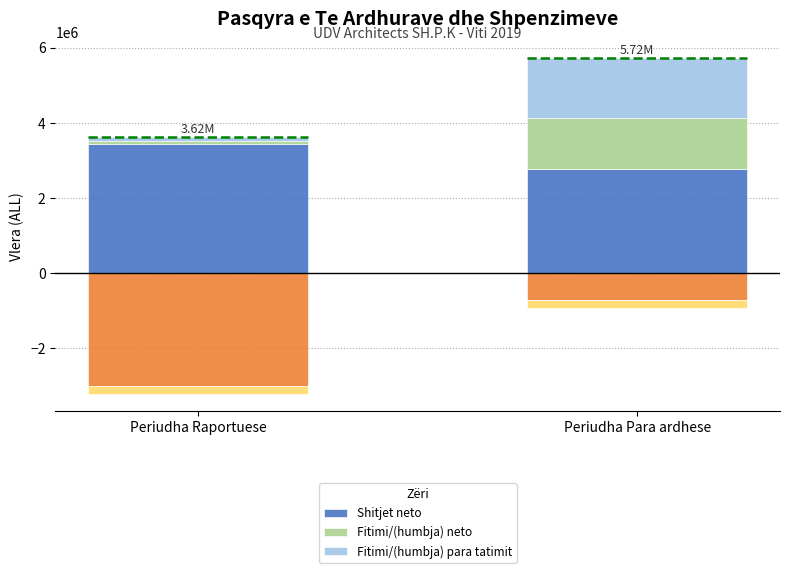

How many bars are there in total?

6